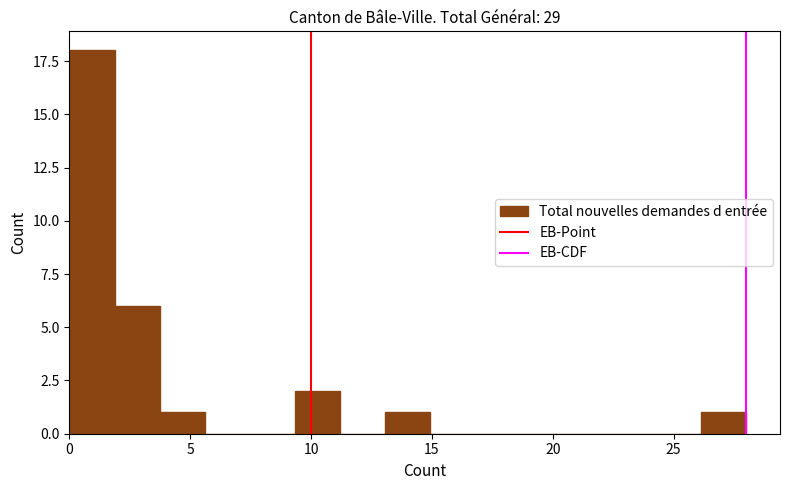

Around what value on the x-axis is the tallest bar? Give the approximate position of its centre, as read against the axis.

1.0